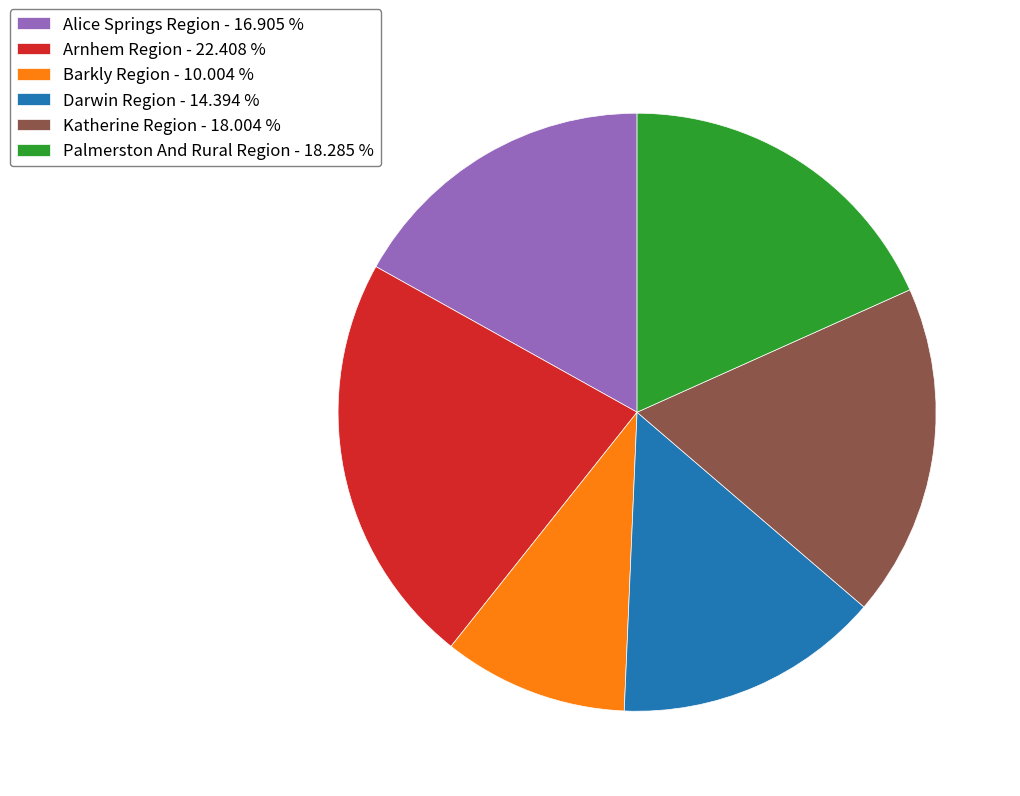

True or false: Arnhem Region accounts for 8% of the total.

False